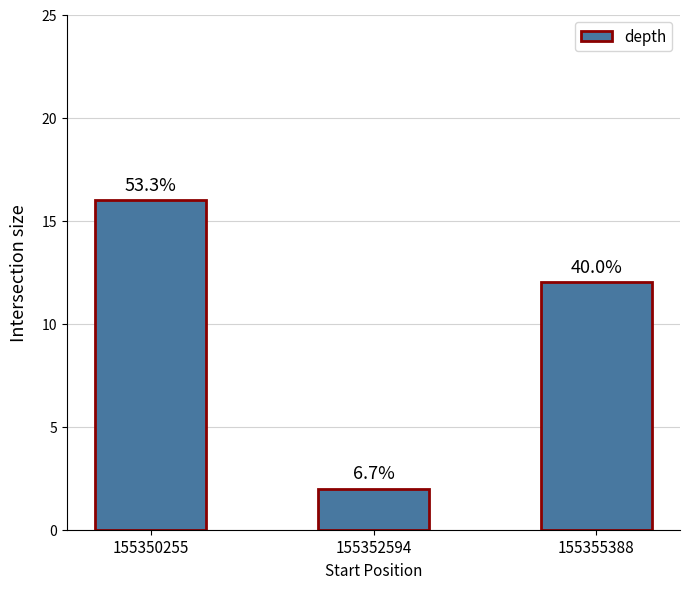

Rank the categories by value from lowest to highest.

155352594, 155355388, 155350255